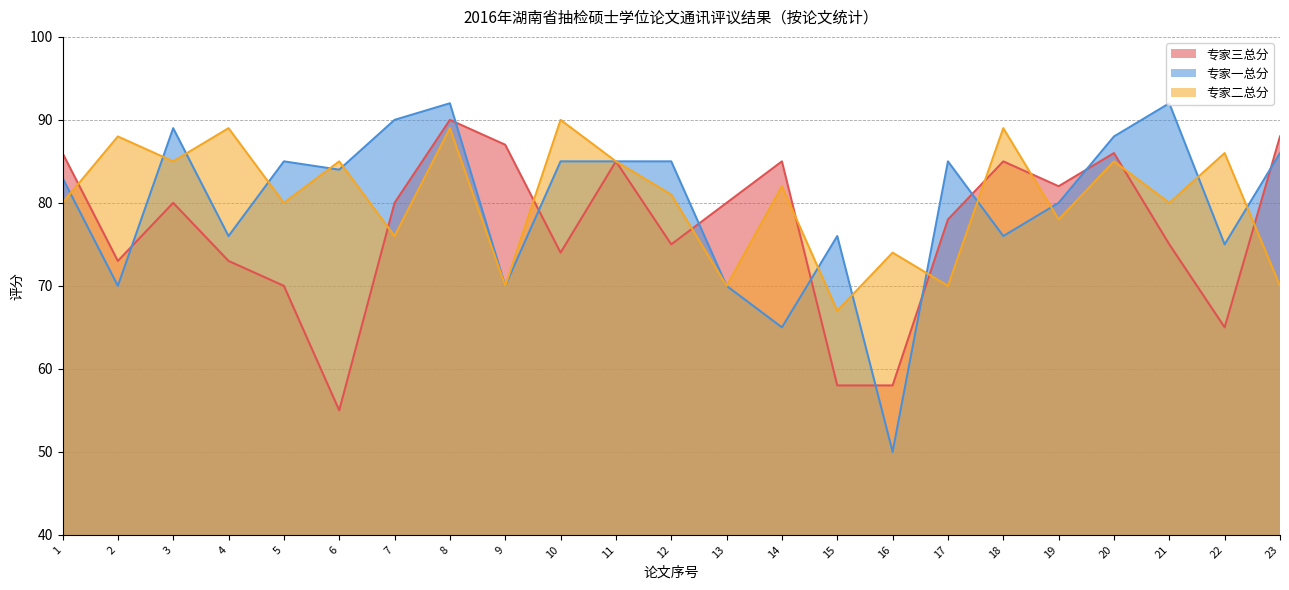

What is the value of the 专家三总分 point at the 22nd from the left?

65